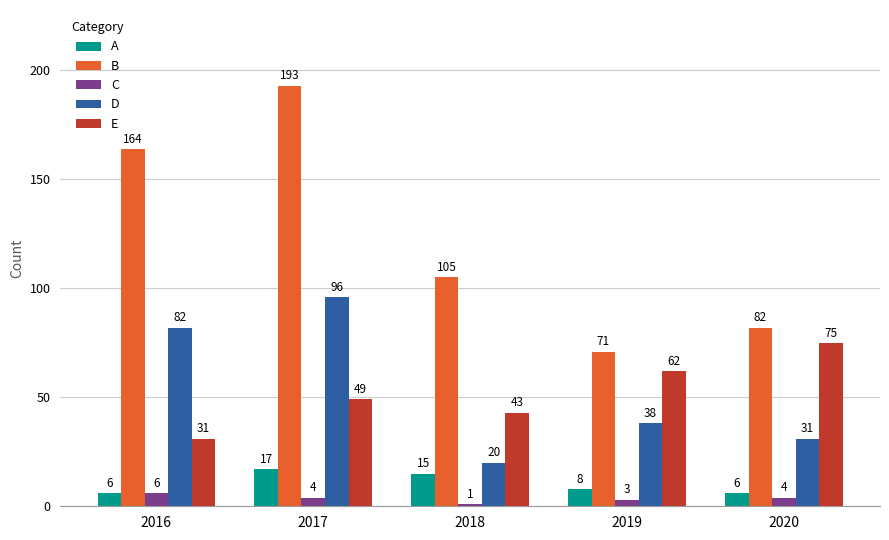

At how many categories does at least one series exceed 94?

3